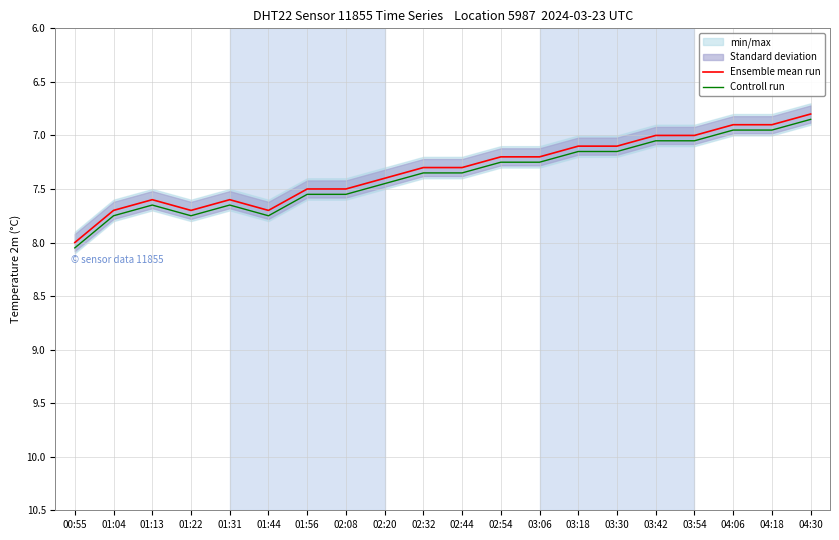

At which category does Ensemble mean run reach its first local peak?

01:22